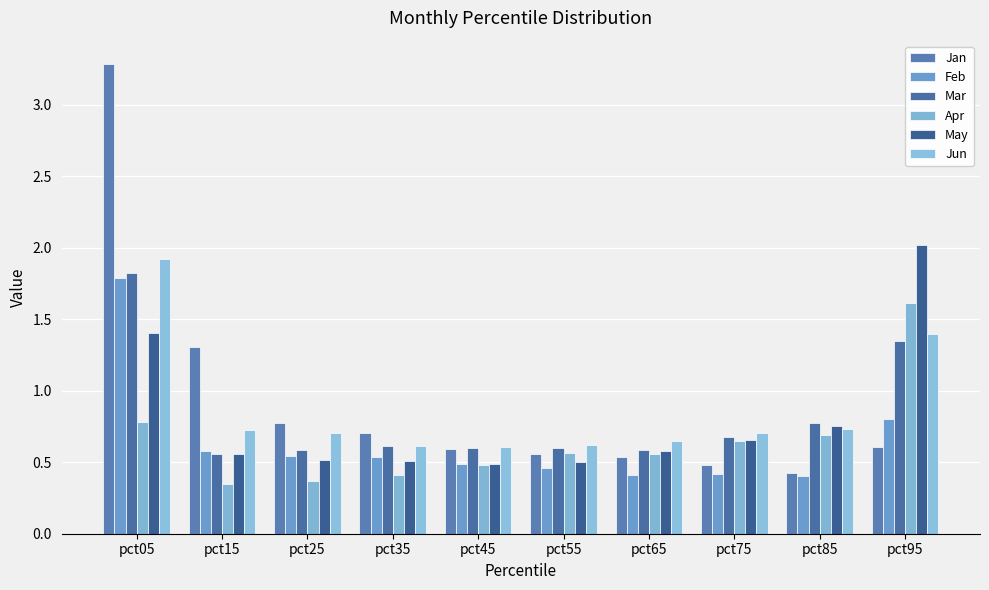

How many data points does each series have?

10